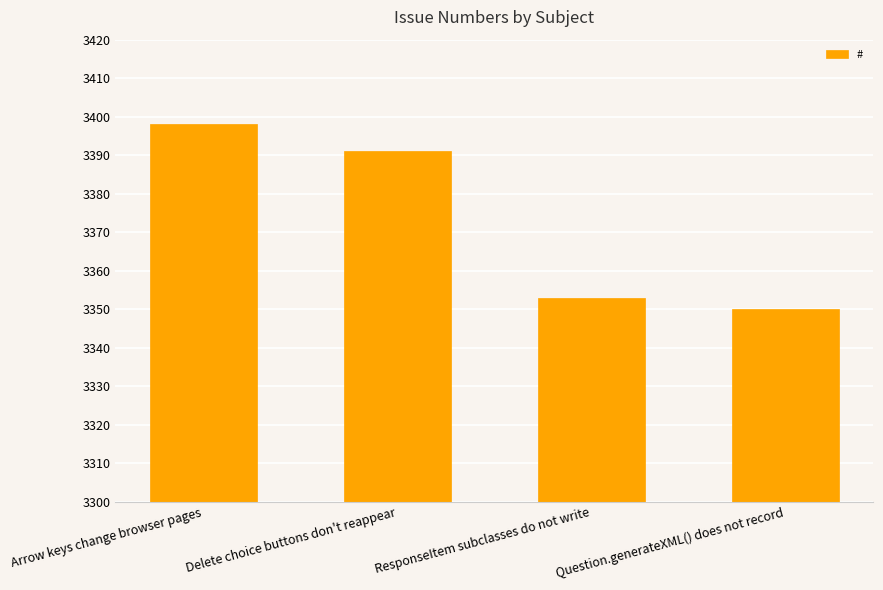

Reading left to right, transcribe all the data shown in this chart.

3398	3391	3353	3350